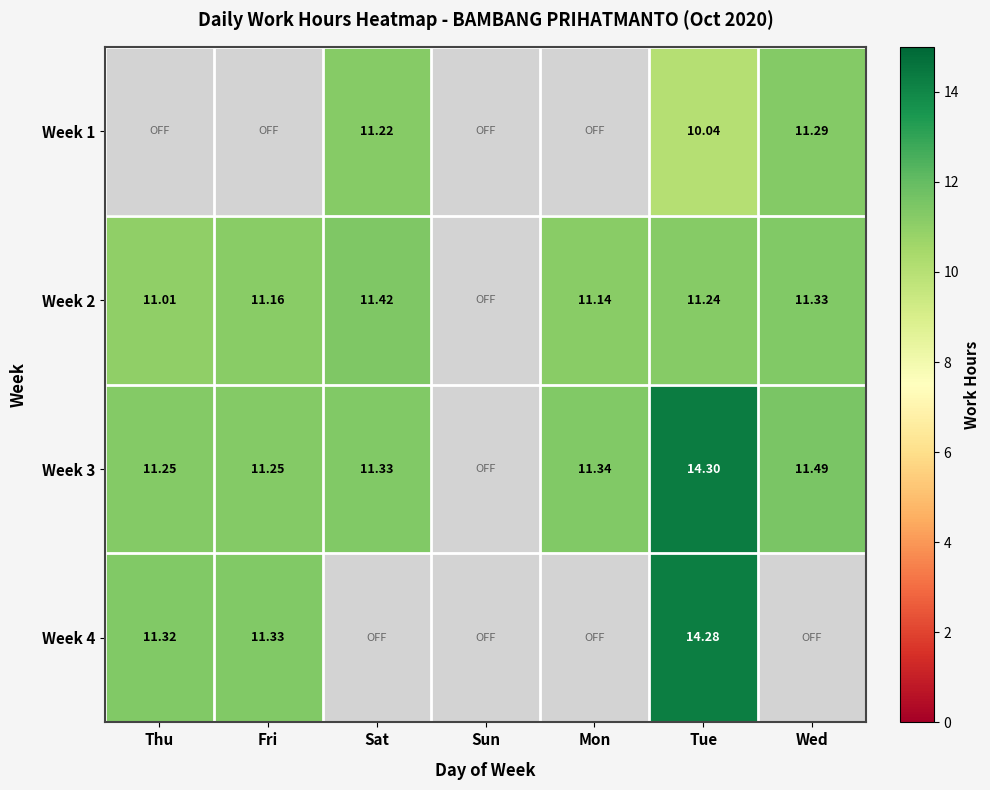

True or false: Week 2 has a value of 11.0 at Thu.

True